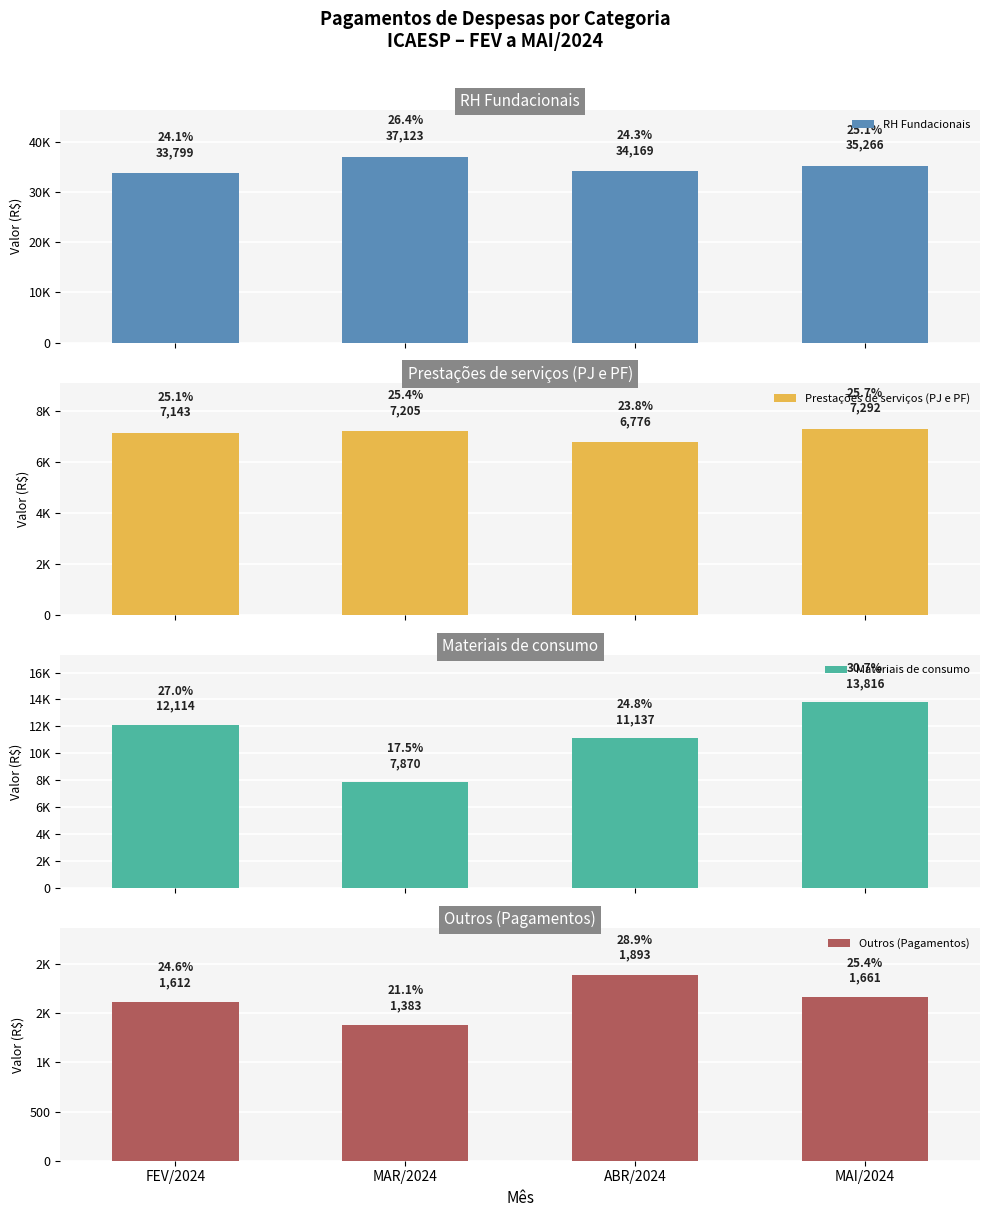

Between FEV/2024 and ABR/2024, which series saw the biggest shift?

Materiais de consumo